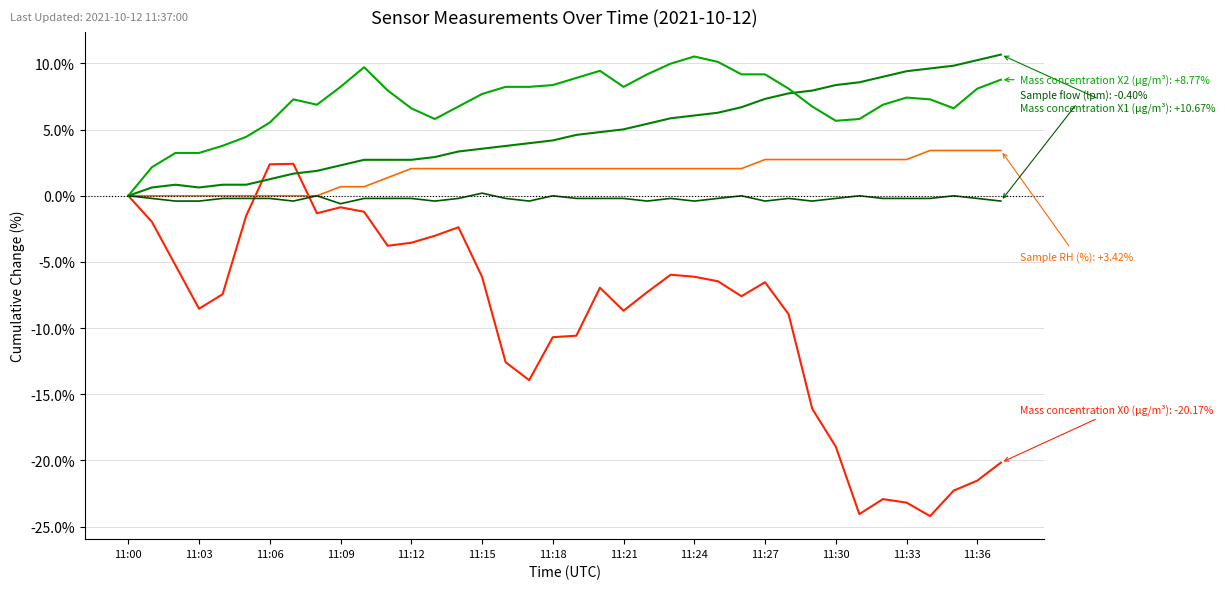

What is the greatest value displayed?

10.7